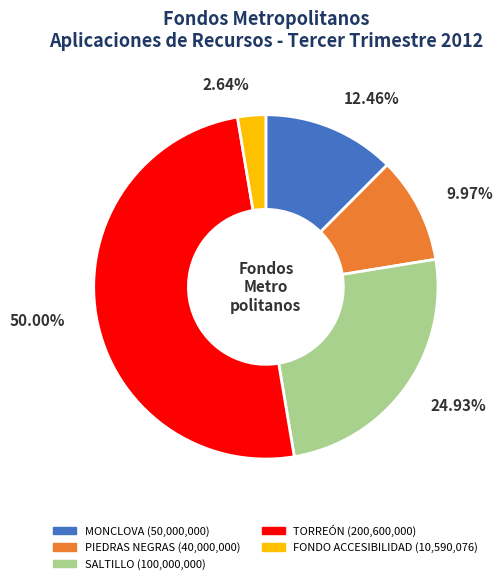

To the nearest percent, what is the average slice percentage?

20%